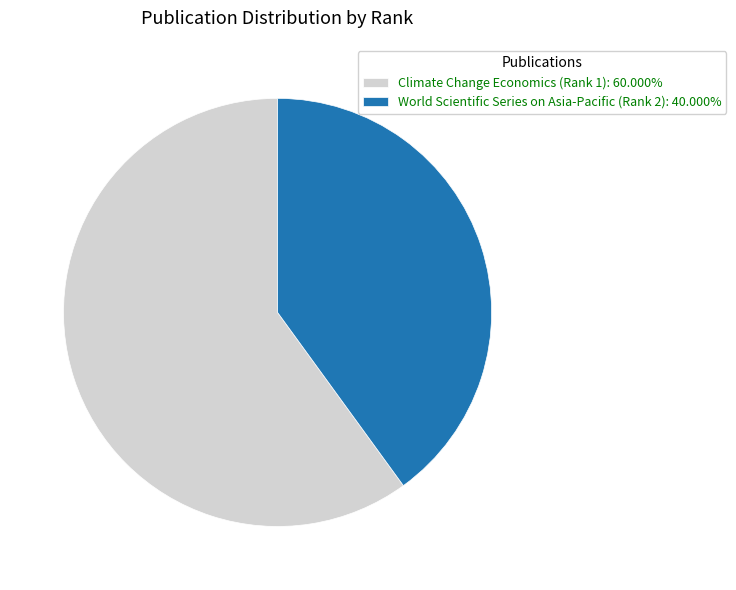

The Climate Change Economics (Rank 1) slice represents 60% of the pie. True or false?

True